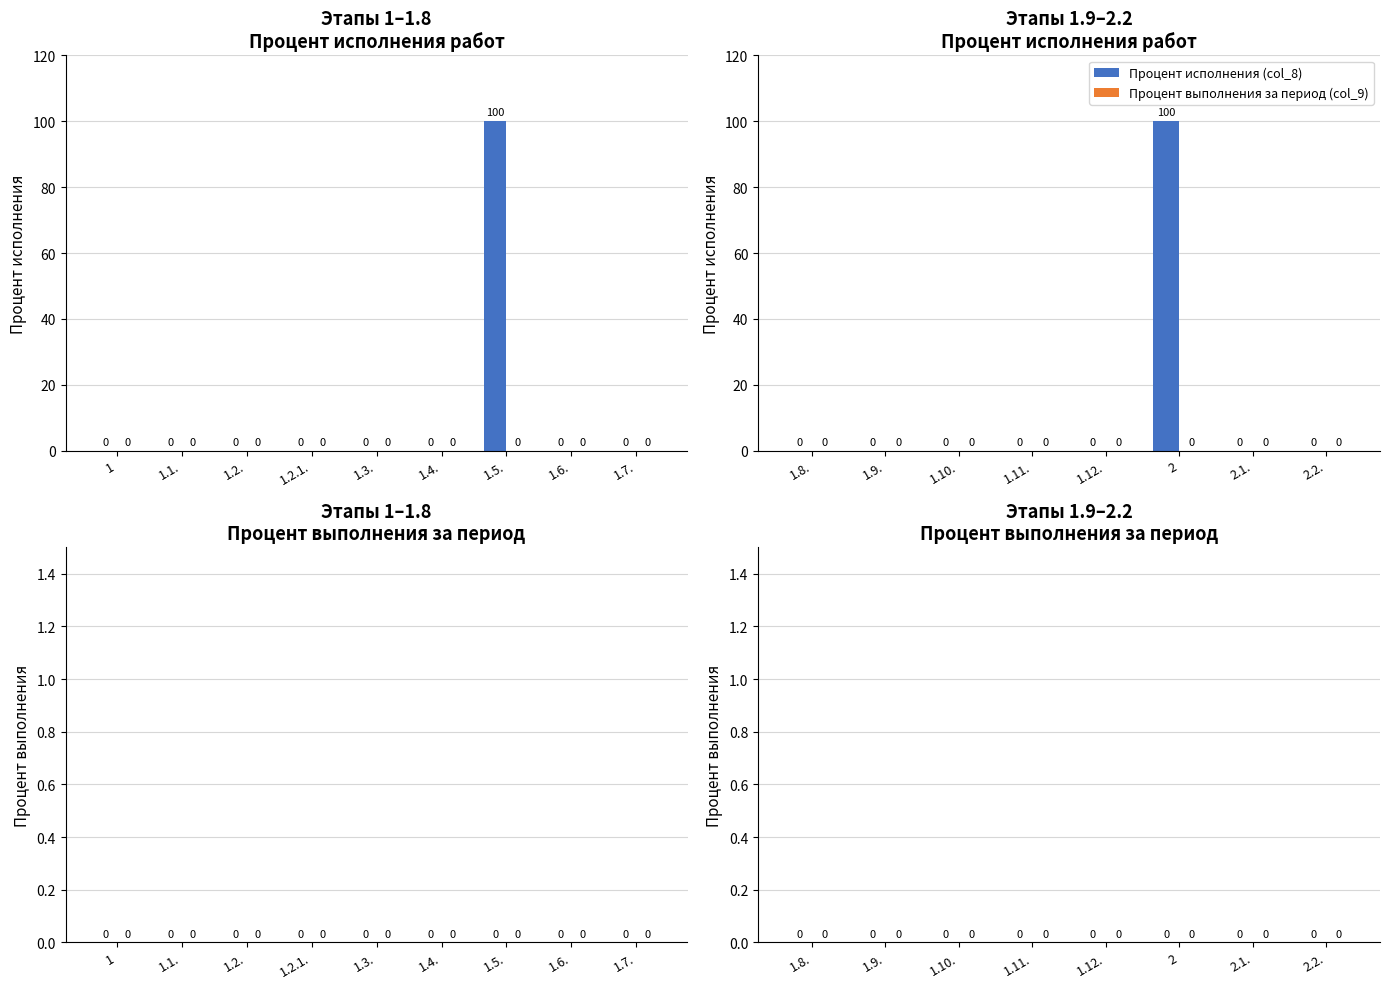

Rank the series at 1.10. from lowest to highest value.

Процент исполнения (col_8), Процент выполнения за период (col_9)